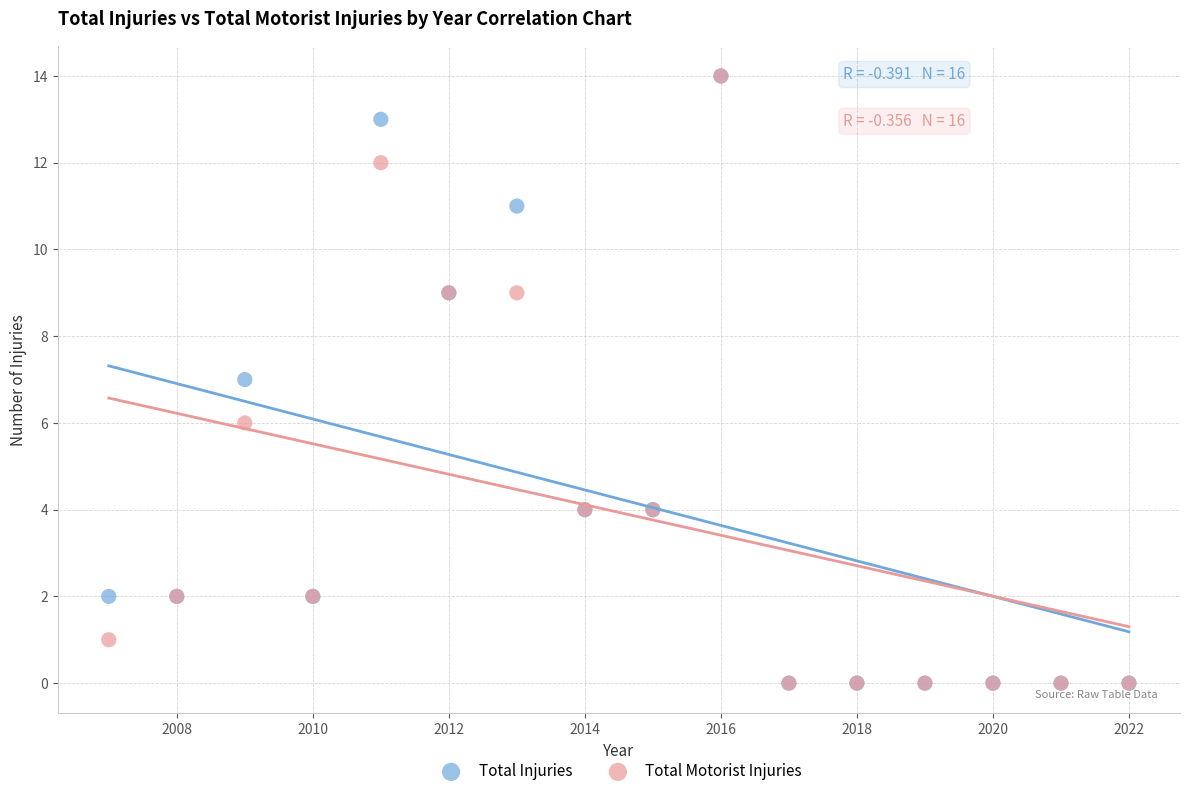

What are all the series names shown in the legend?

Total Injuries, Total Motorist Injuries